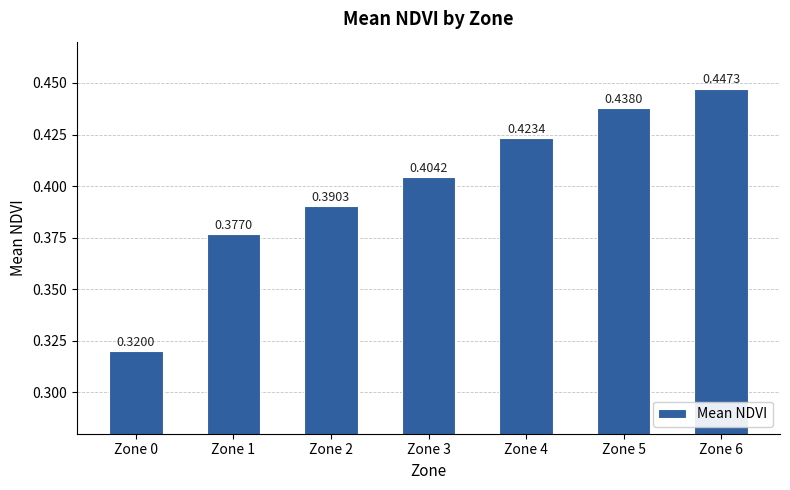

Where is the data nearest to the value 0?

Zone 0